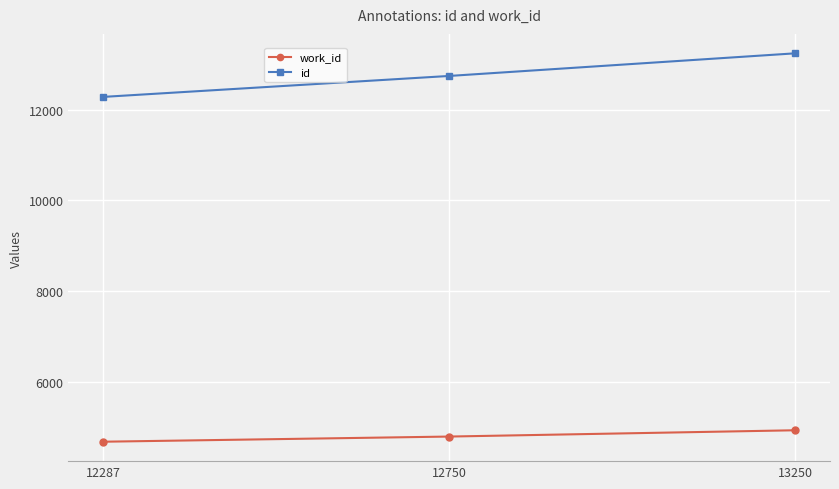

What is the value of the work_id point at the 1st from the left?

4671